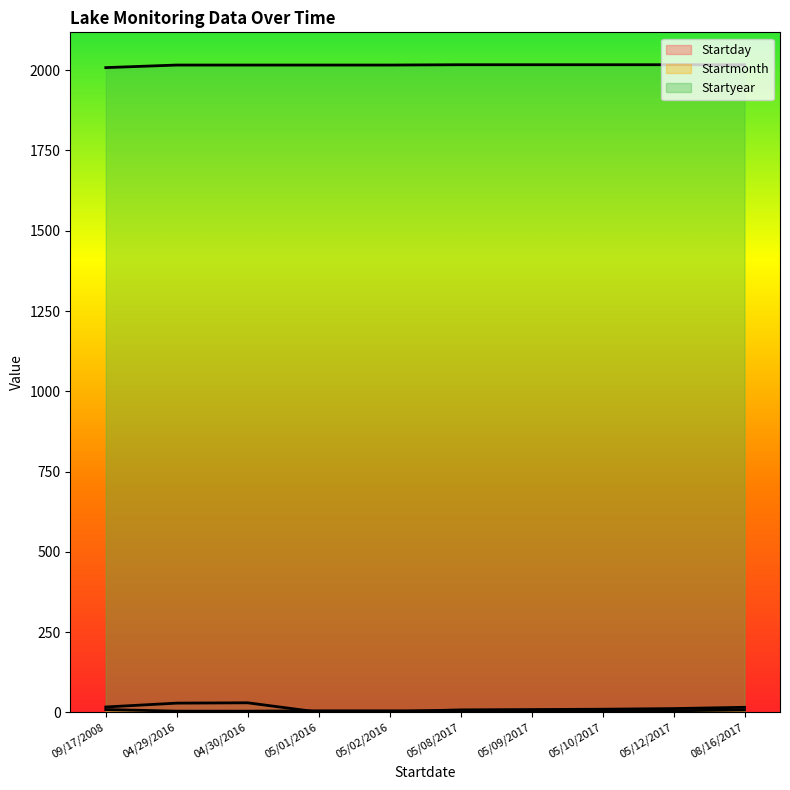

Is the value of Startyear at 04/29/2016 greater than the value of Startday at 05/09/2017?

Yes